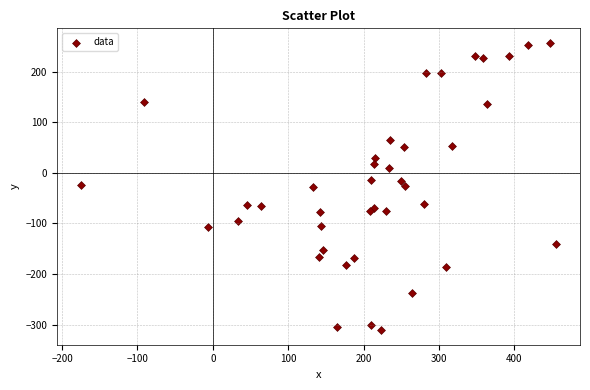

What is the range of Y values (max minus min)?

568.8